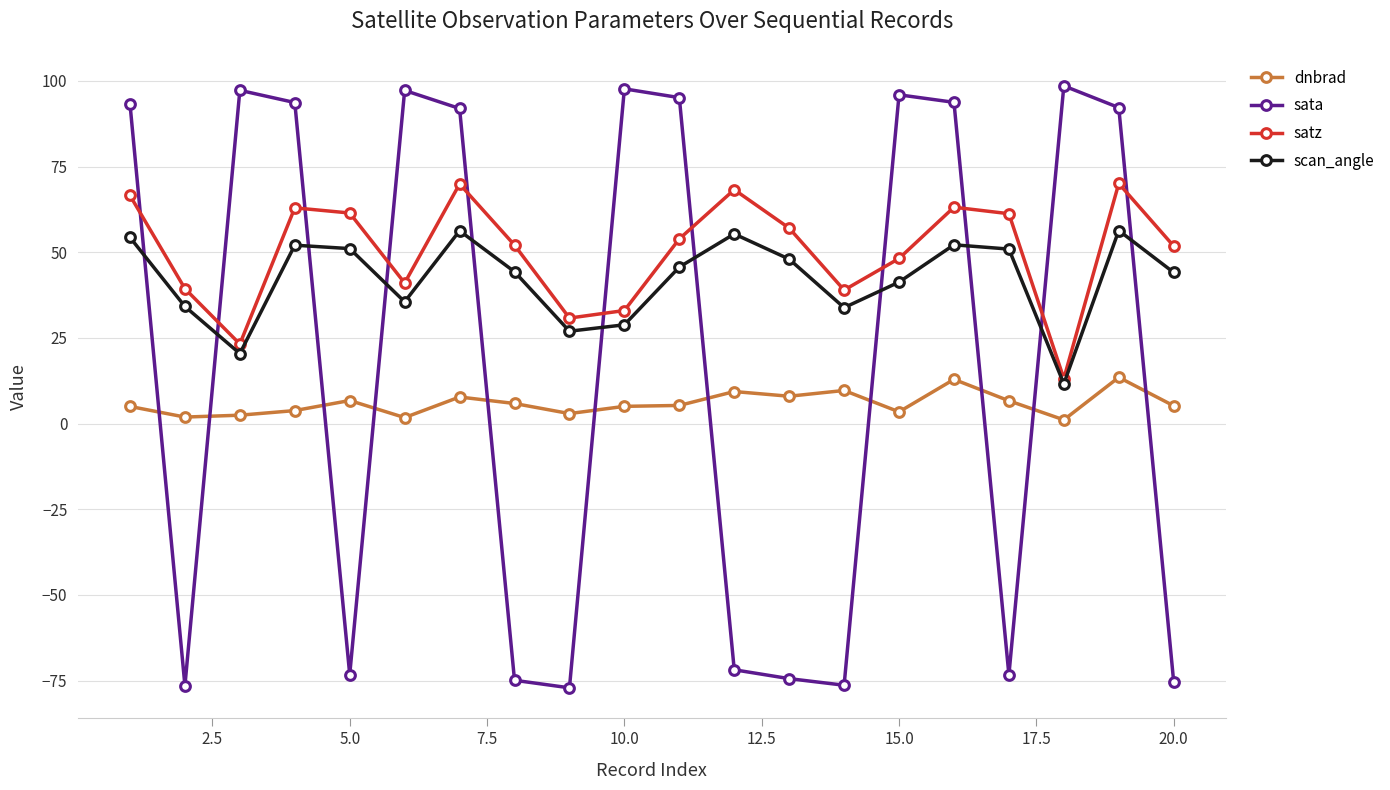

True or false: satz has more than 1 points higher than both neighbors.

True